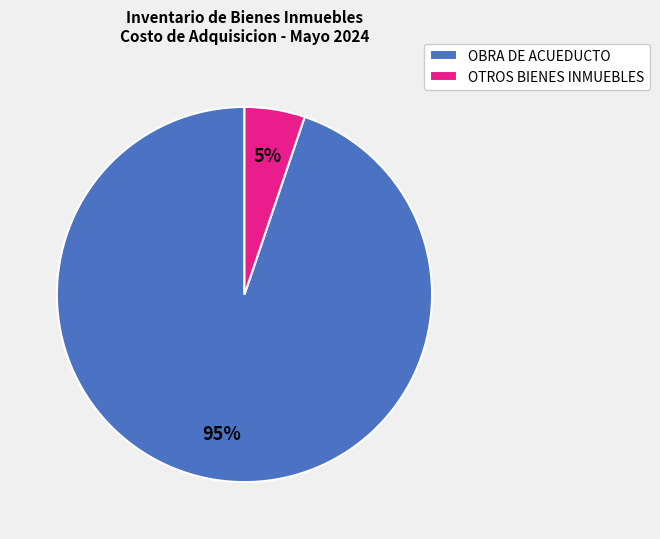

Does OBRA DE ACUEDUCTO account for over 50% of the chart?

Yes